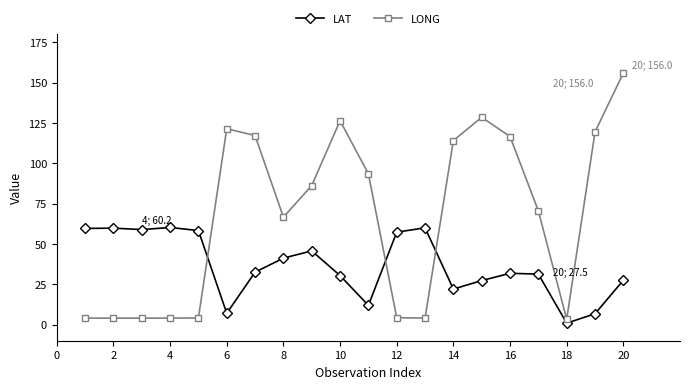

What is the highest value of the LAT series?

60.2